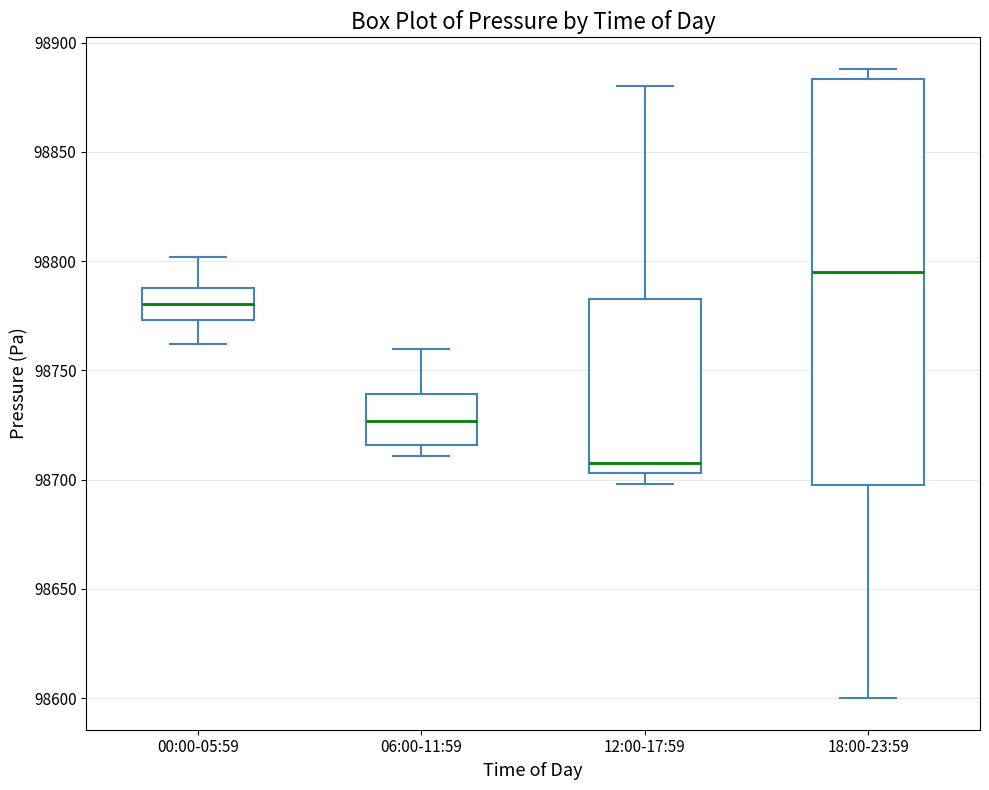

Where does the median line of the box for 18:00-23:59 sit on the y-axis? The values are not printed on the chart, so give them approximately, as read against the axis.

98795